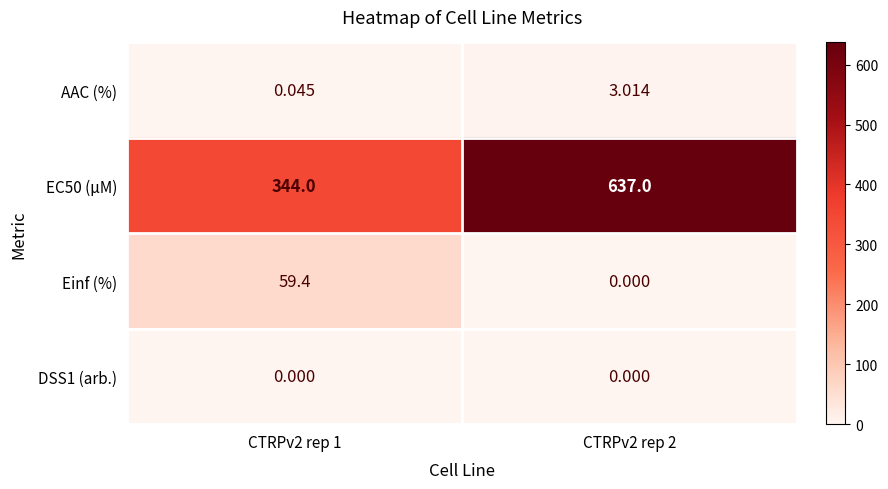

Is the value of AAC (%) at CTRPv2 rep 2 greater than the value of EC50 (µM) at CTRPv2 rep 2?

No